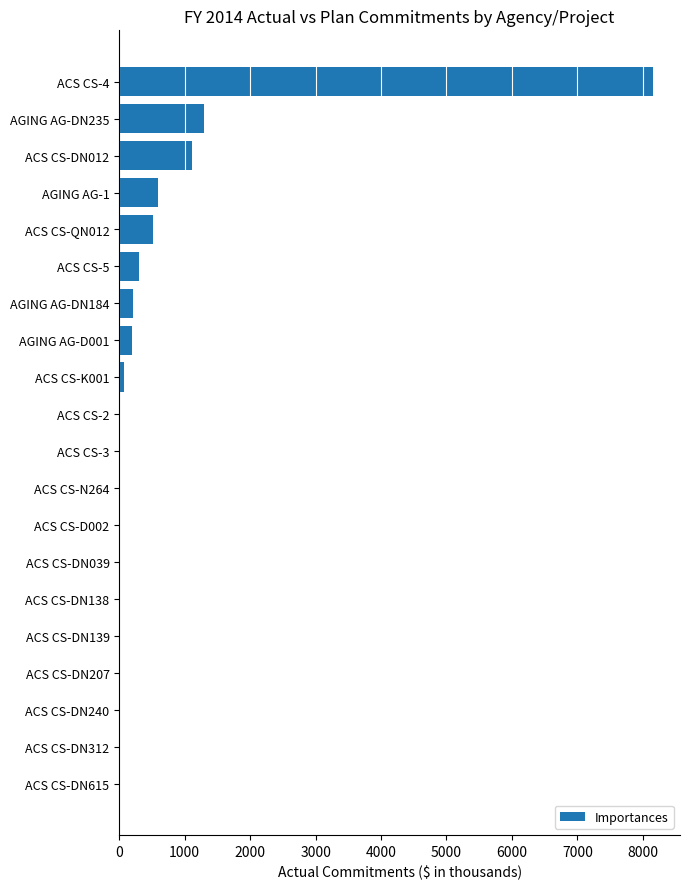

At which category does the chart reach its peak across all series?

ACS CS-4